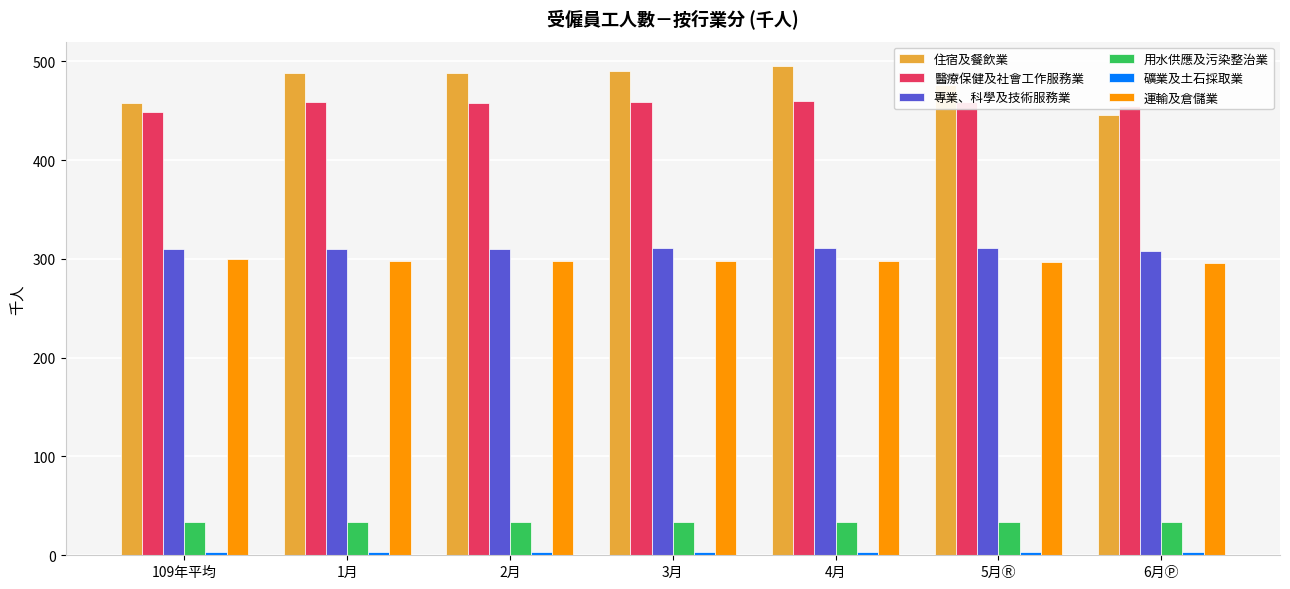

What is the label of the 1st bar from the right?

6月Ⓟ